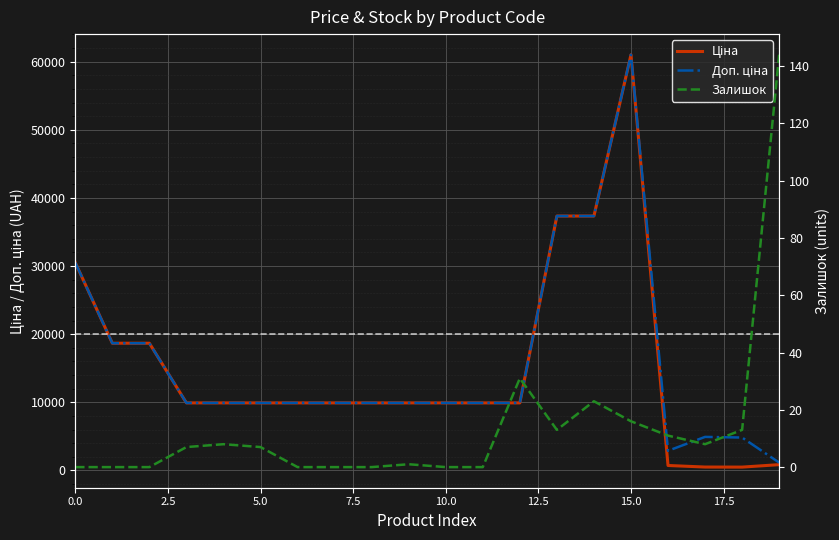

What are all the series names shown in the legend?

Ціна, Доп. ціна, Залишок